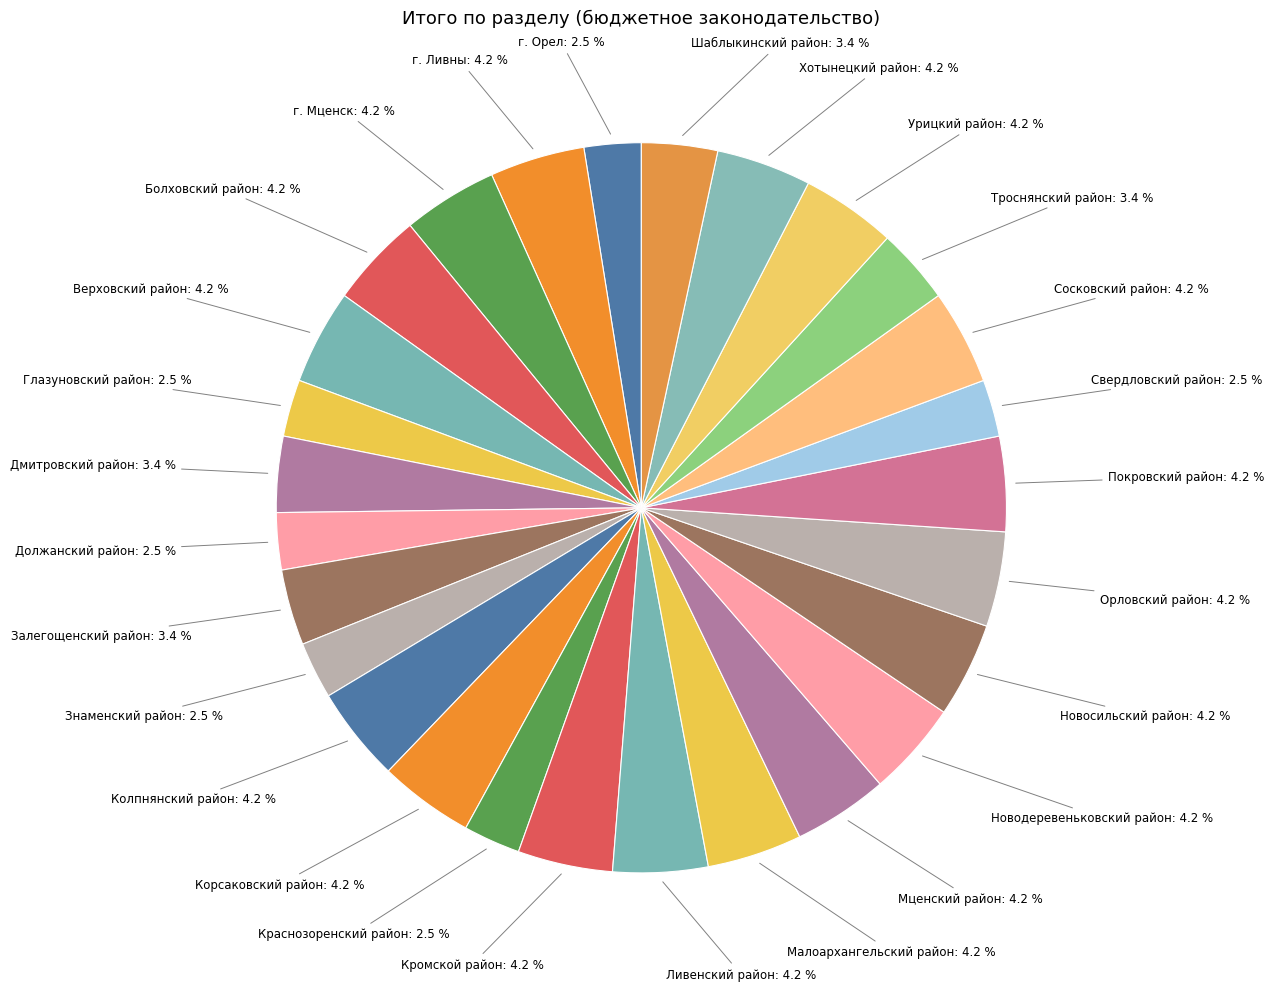

Count the number of slices in the pie.

27